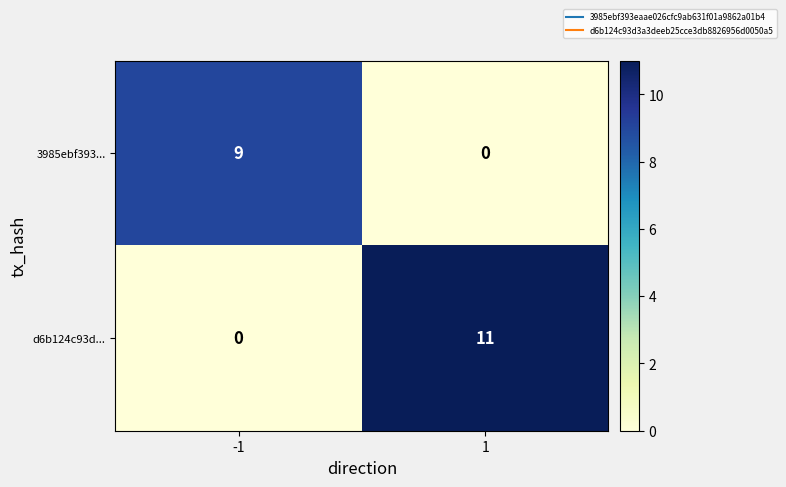

At which category is the sum across all series the highest?

1